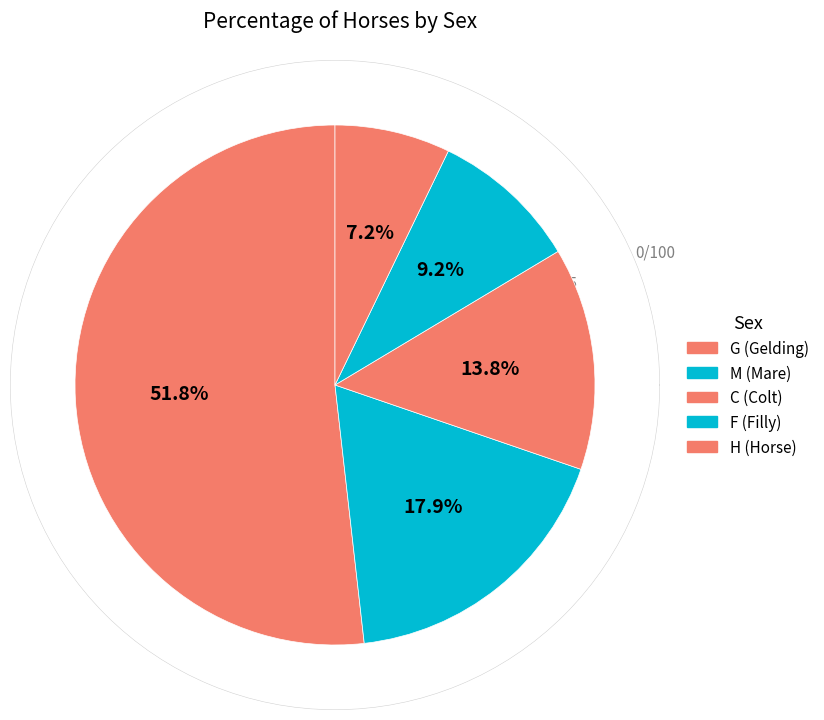

What is the change in value from M to C?

-8